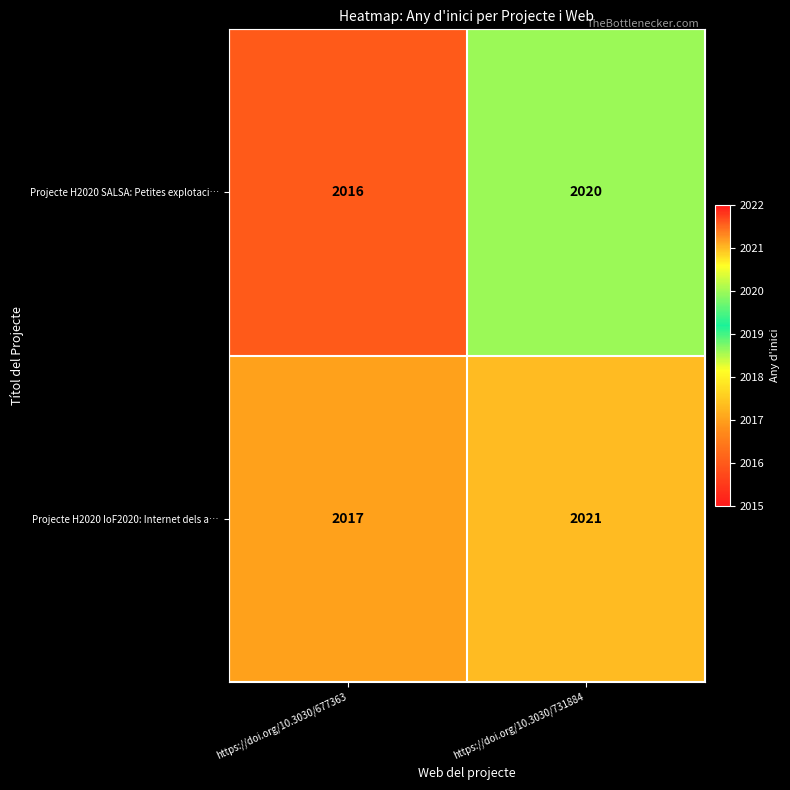

Reading left to right, what are all the values shown in this chart?

Projecte H2020 SALSA: Petites explotaci…: 2016	2020
Projecte H2020 IoF2020: Internet dels a…: 2017	2021